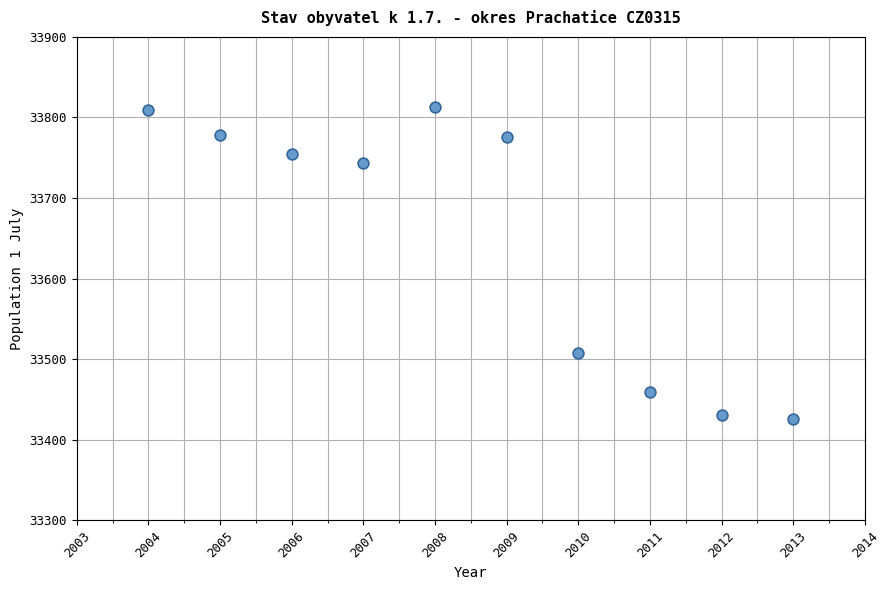

What is the average Y value?

33650